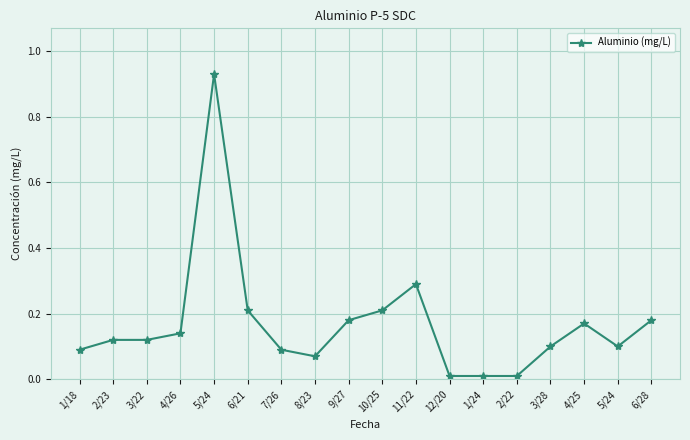

Is this an area chart (filled region under the line)?

No